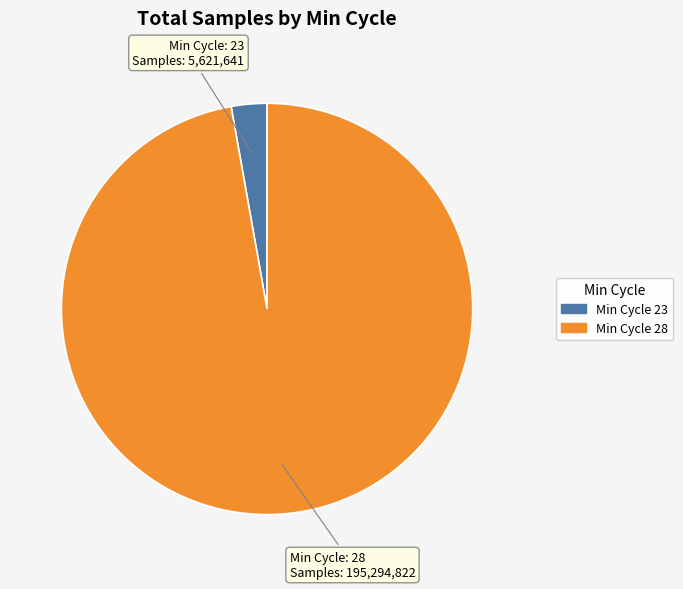

Is there any slice that represents more than half of the pie?

Yes